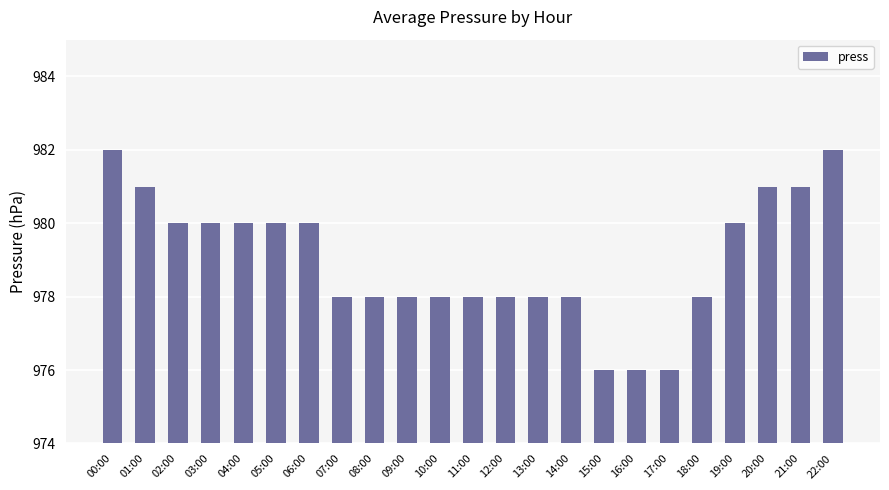

What position from the right is 08:00?

15